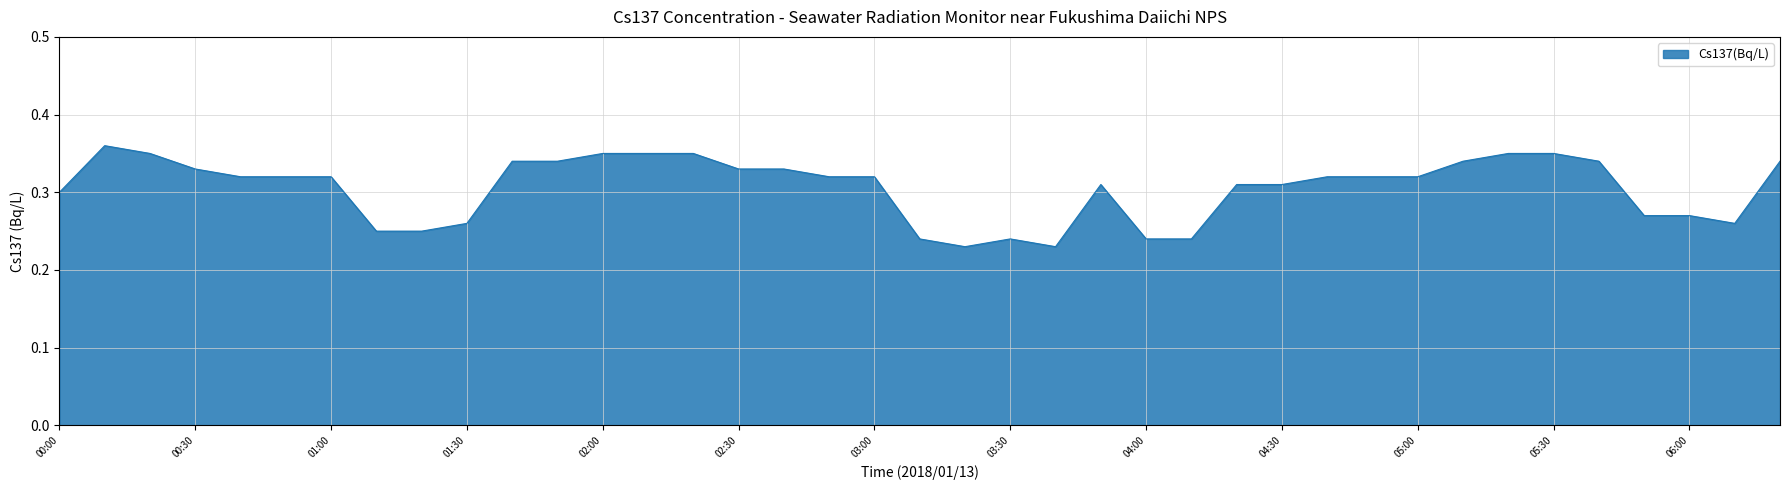

How many interior local valleys (lower than both neighbors) does the data have?

3